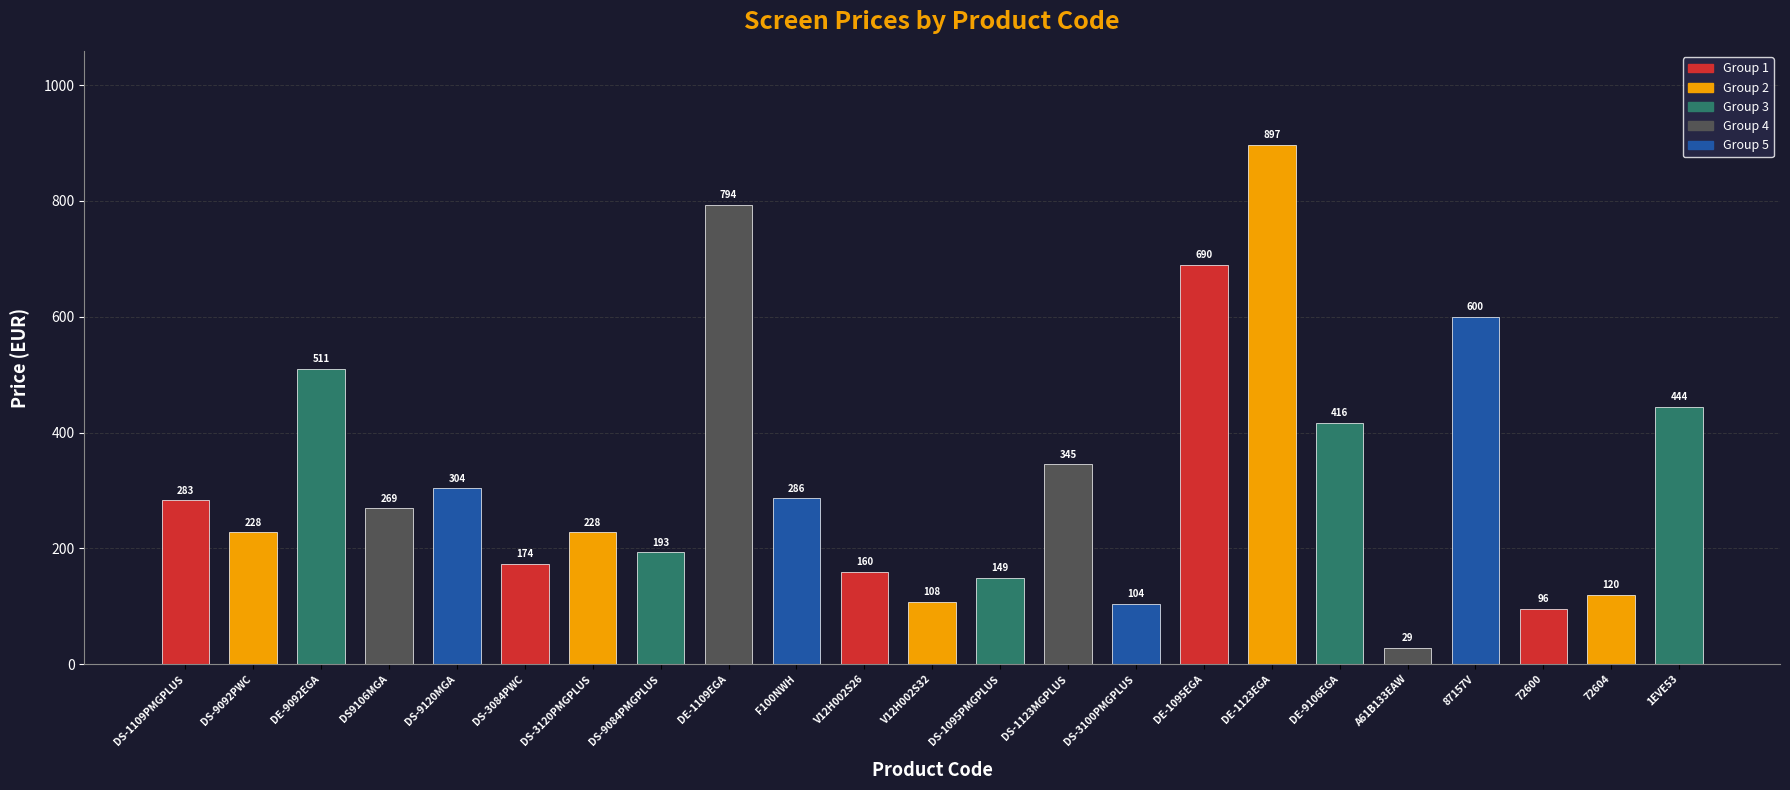

What position from the right is DS-1095PMGPLUS?

11